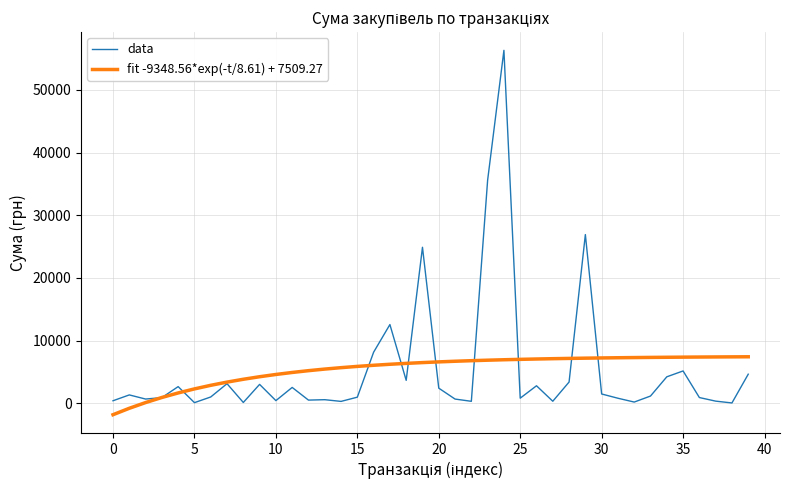

Which series has the largest range (max minus min)?

data